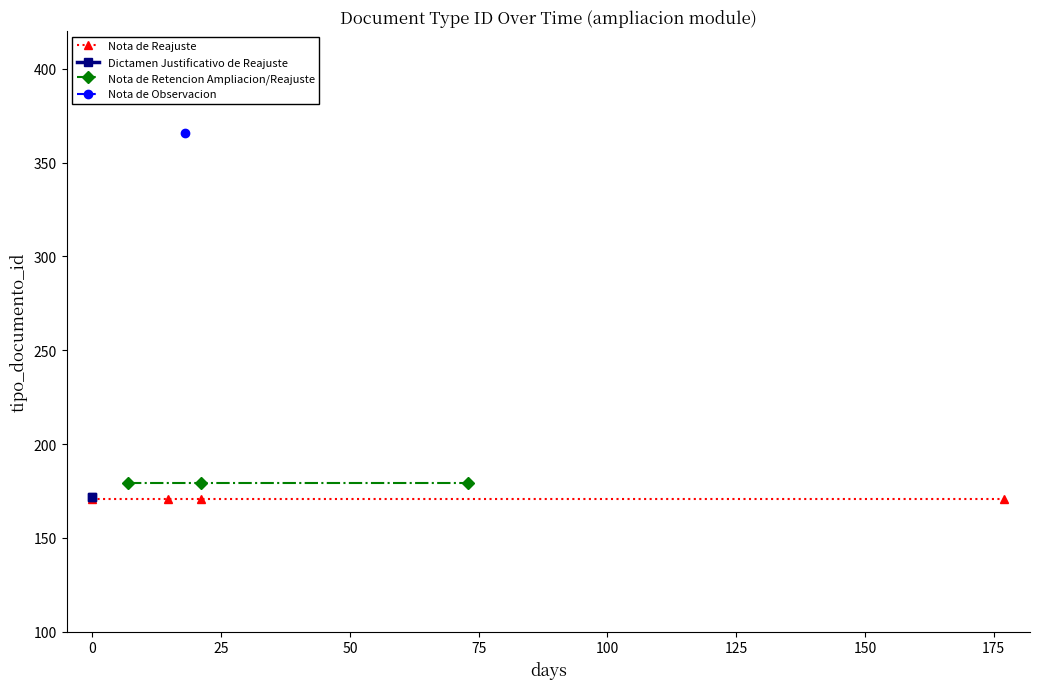

What is the average value?

193